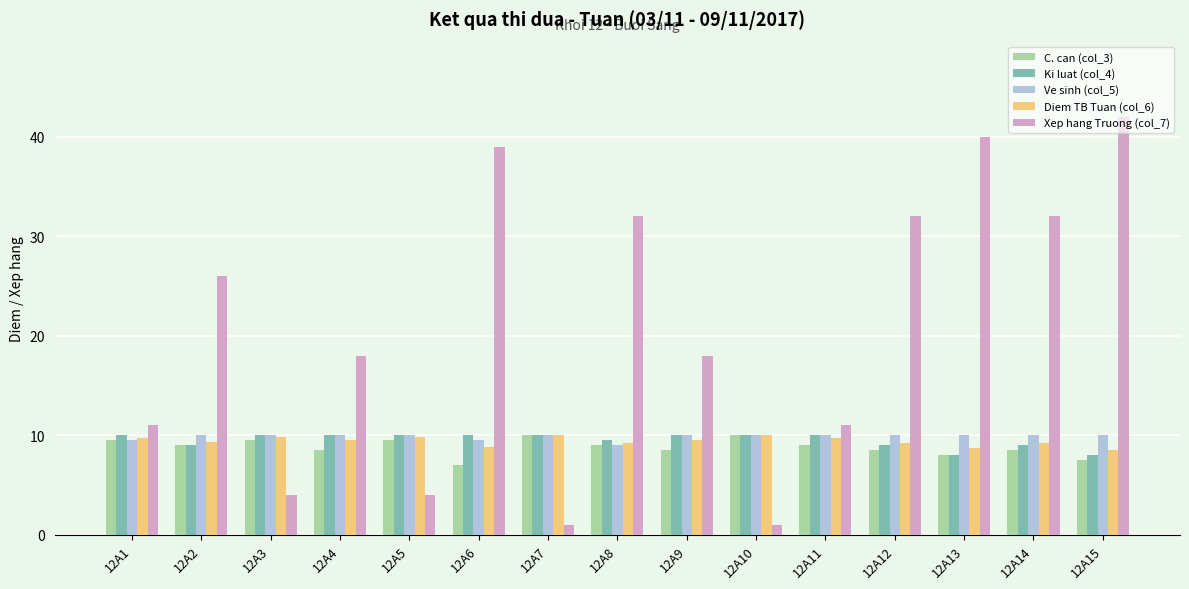

The value of Ve sinh (col_5) at 12A10 is 10.0. True or false?

True